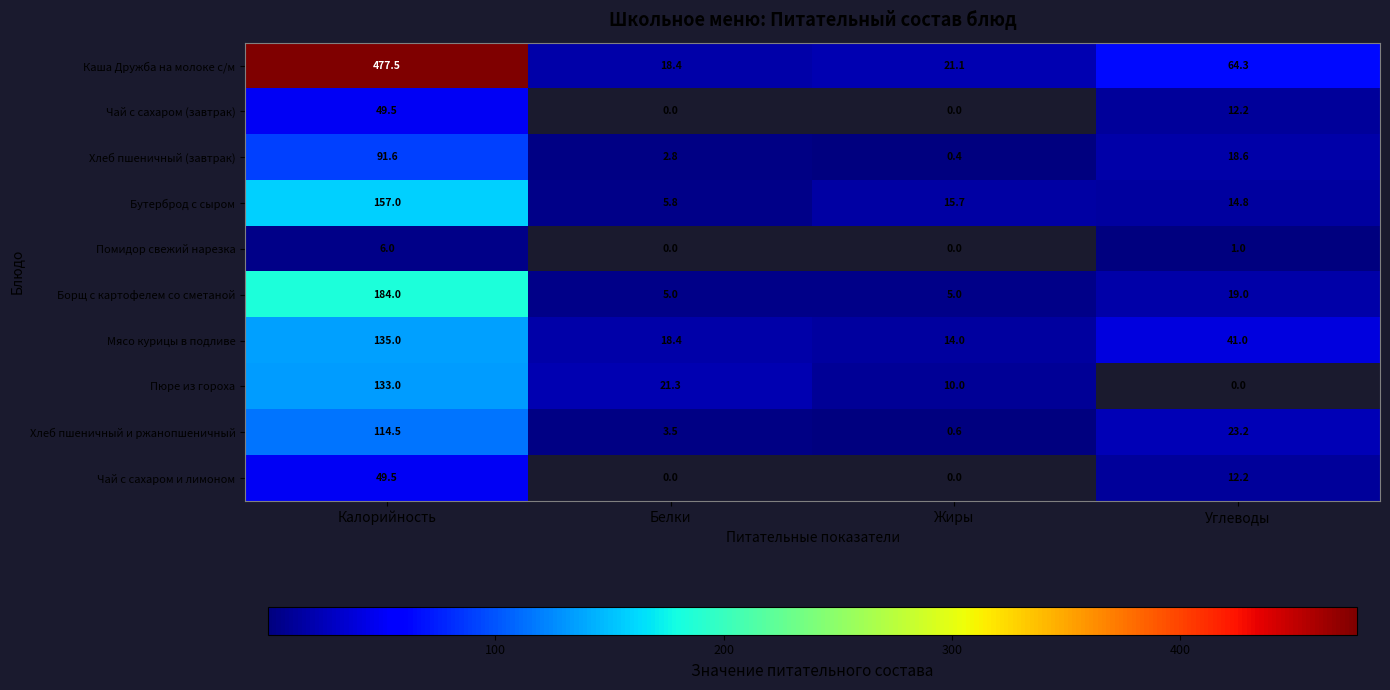

The Пюре из гороха series shows 21.3 at Белки. True or false?

True